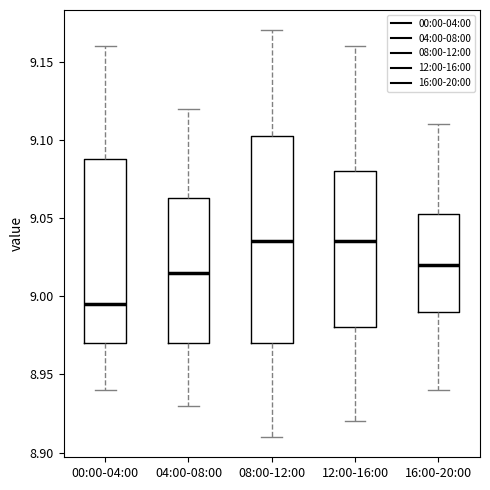

Reading left to right, transcribe this box plot: for each box, give where its median line is, the range the box spans, and where its two whiskers end, as read against the y-axis. The values are not printed on the chart, so give them approximately, as read against the axis.

00:00-04:00: median 8.995, box 8.970 to 9.090, whiskers 8.940 to 9.160
04:00-08:00: median 9.015, box 8.970 to 9.065, whiskers 8.930 to 9.120
08:00-12:00: median 9.035, box 8.970 to 9.105, whiskers 8.910 to 9.170
12:00-16:00: median 9.035, box 8.980 to 9.080, whiskers 8.920 to 9.160
16:00-20:00: median 9.020, box 8.990 to 9.055, whiskers 8.940 to 9.110